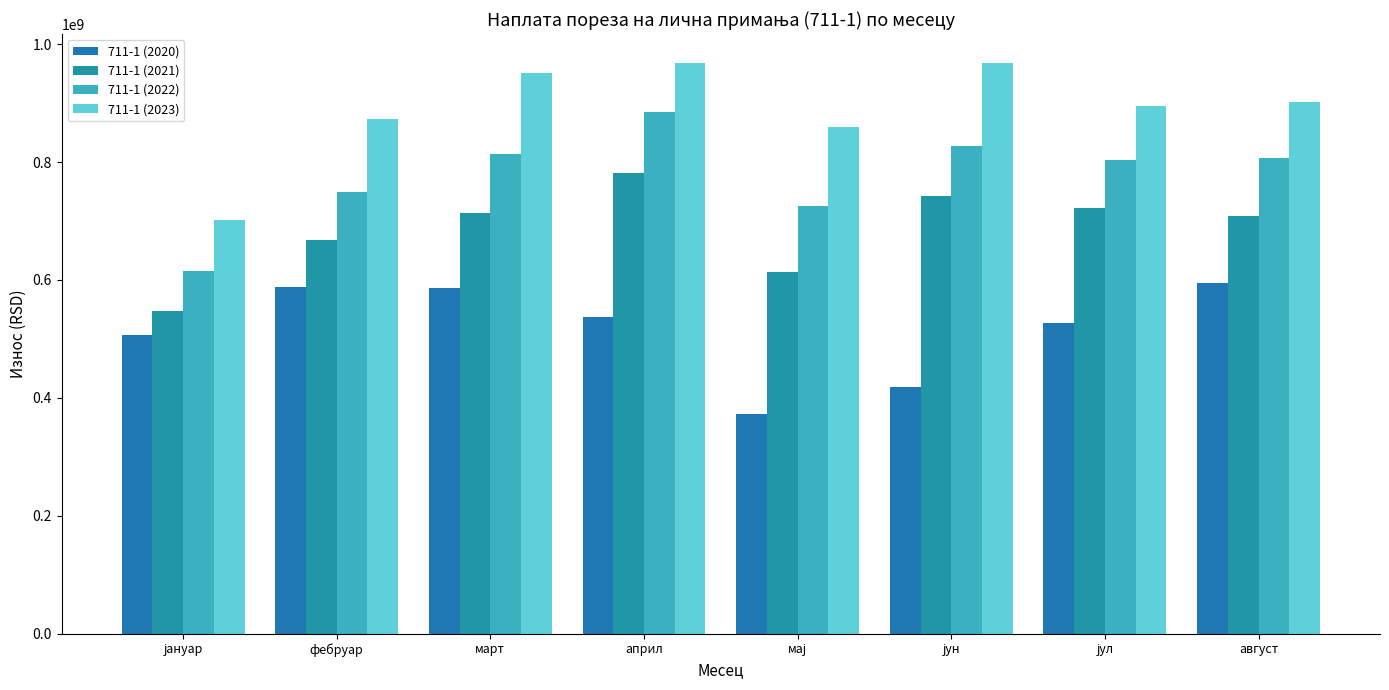

What value does the 711-1 (2020) series have at фебруар?

588911507.3